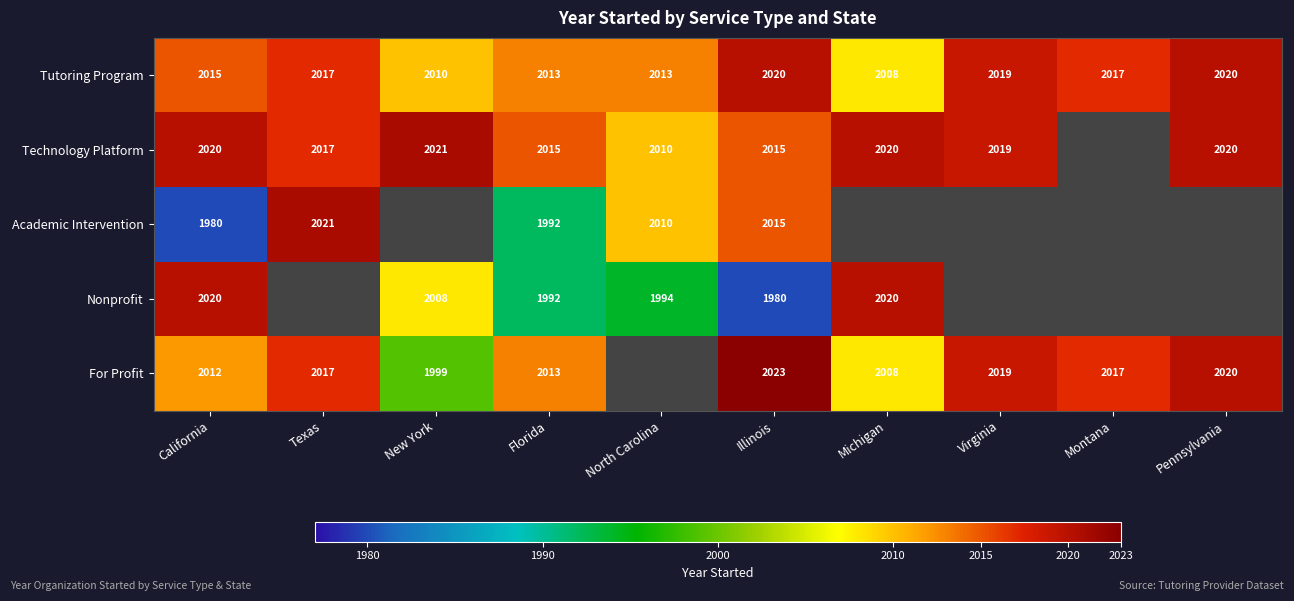

What is the sum of the Academic Intervention values at California and Texas?

4001